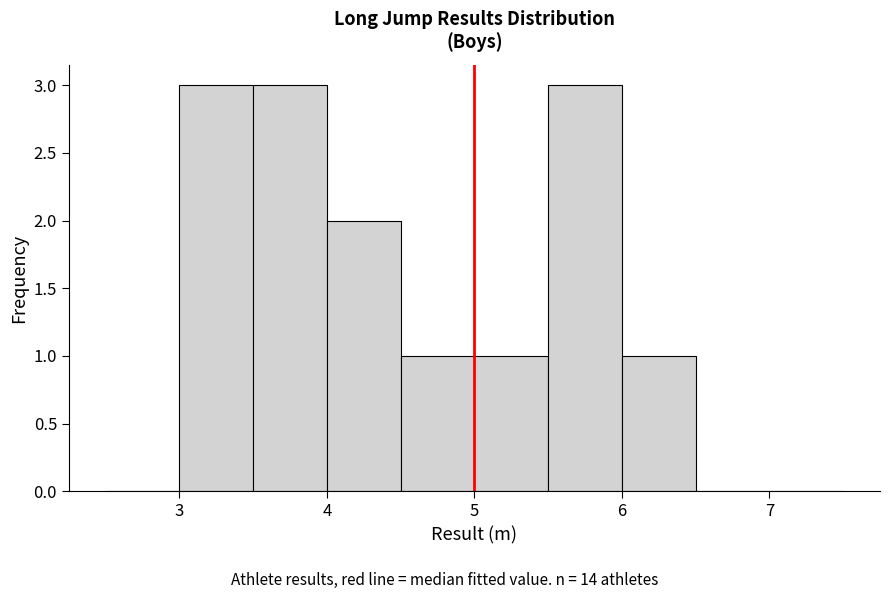

Reading left to right, list every bar in this chart as the range it spans on the x-axis followed by its height. The values are not printed on the chart, so give them approximately, as read against the axis.

2.5 to 3.0: 0
3.0 to 3.5: 3
3.5 to 4.0: 3
4.0 to 4.5: 2
4.5 to 5.0: 1
5.0 to 5.5: 1
5.5 to 6.0: 3
6.0 to 6.5: 1
6.5 to 7.0: 0
7.0 to 7.5: 0